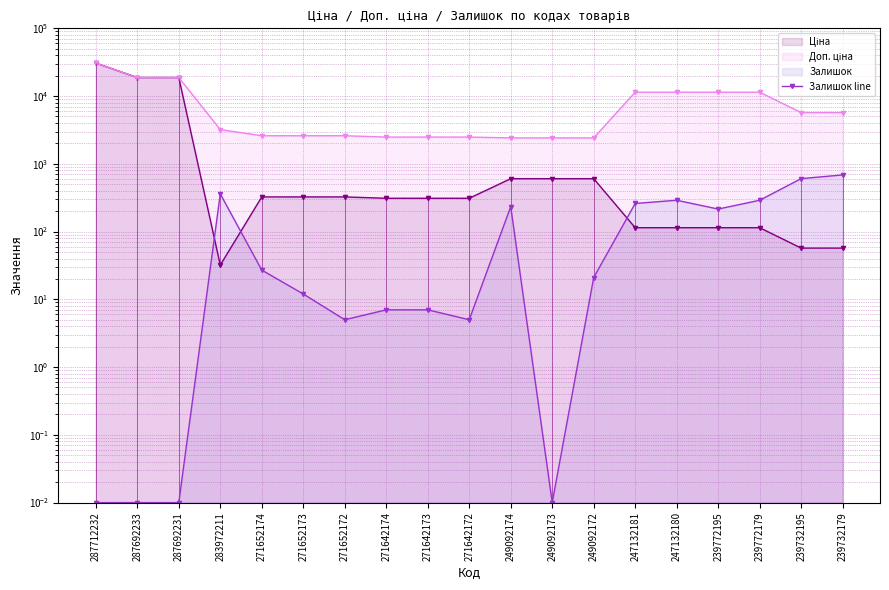

Reading right to left, extract all data points from this chart.

239732179=686.0	239732195=605.0	239772179=290.0	239772195=215.0	247132180=290.0	247132181=260.0	249092172=21.0	249092173=0.0	249092174=233.0	271642172=5.0	271642173=7.0	271642174=7.0	271652172=5.0	271652173=12.0	271652174=27.0	283972211=360.0	287692231=0.0	287692233=0.0	287712232=0.0